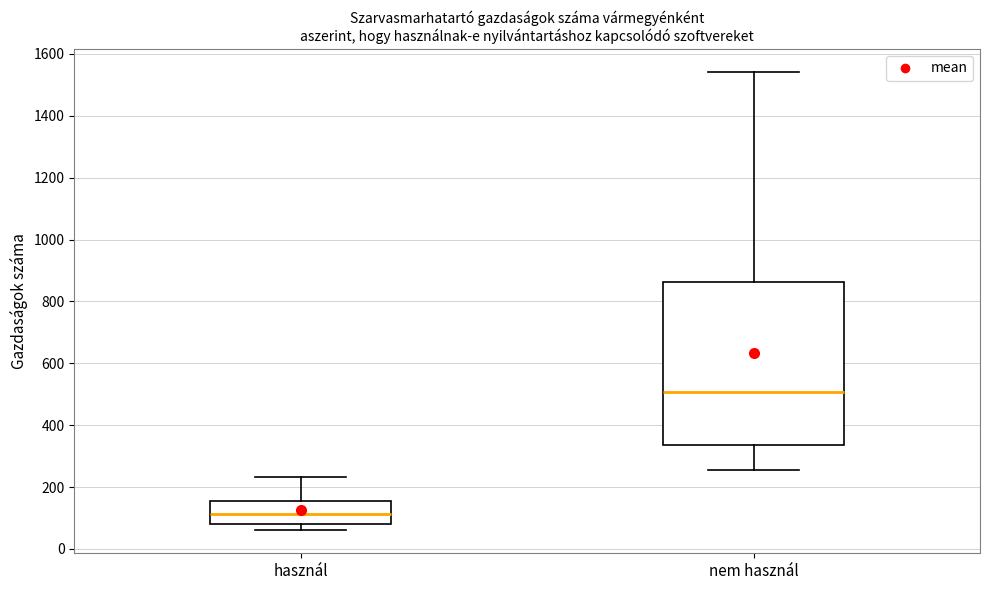

Which box has the highest median line?

nem használ